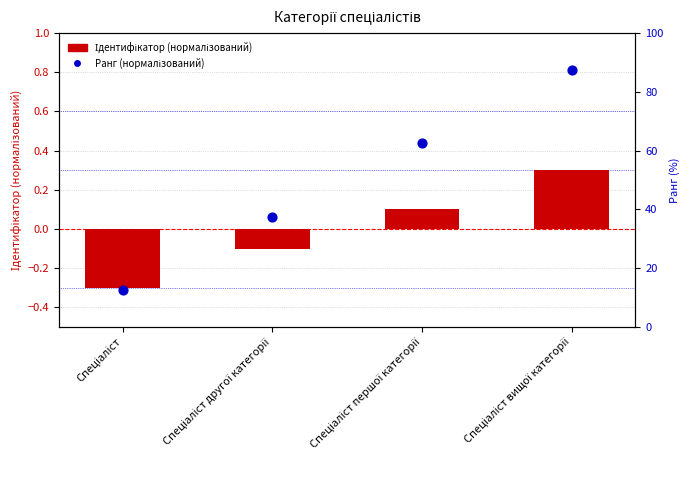

What is the total value across all series at Спеціаліст першої категорії?

62.6